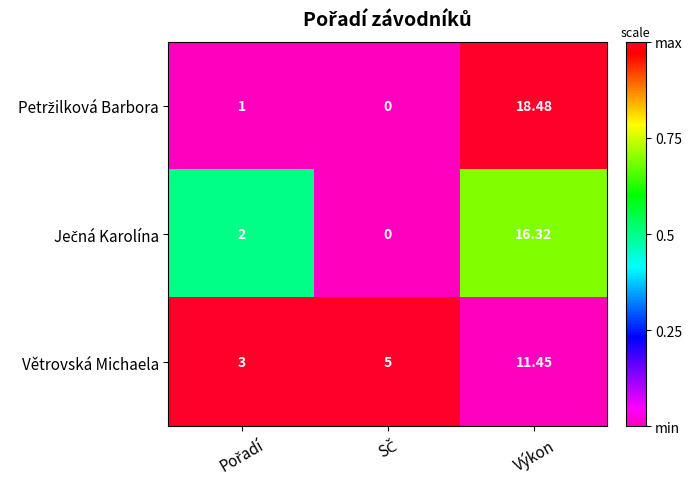

At which category is the sum across all series the highest?

Výkon